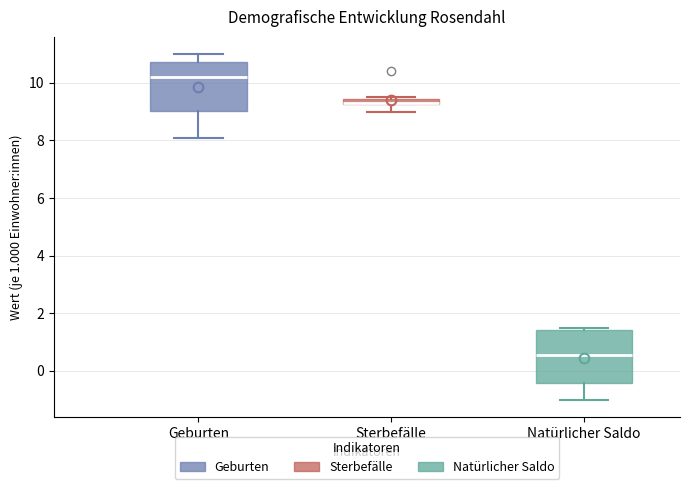

Where is the upper edge of the box for Natürlicher Saldo on the y-axis? The values are not printed on the chart, so give them approximately, as read against the axis.

1.4